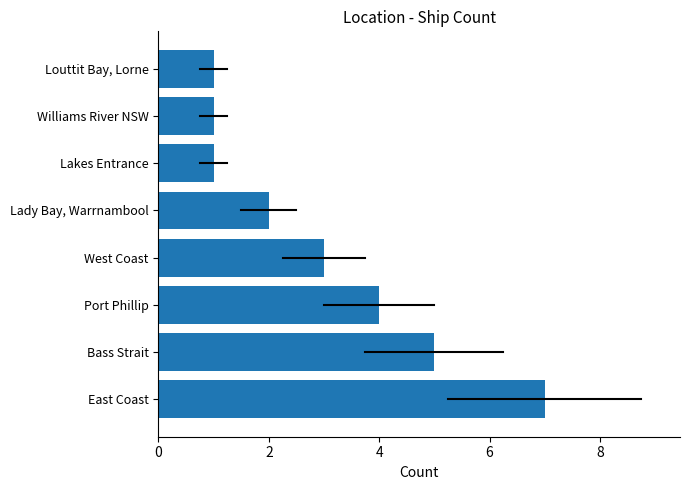

Reading bottom to top, what are all the values shown in this chart?

East Coast=7	Bass Strait=5	Port Phillip=4	West Coast=3	Lady Bay, Warrnambool=2	Lakes Entrance=1	Williams River NSW=1	Louttit Bay, Lorne=1